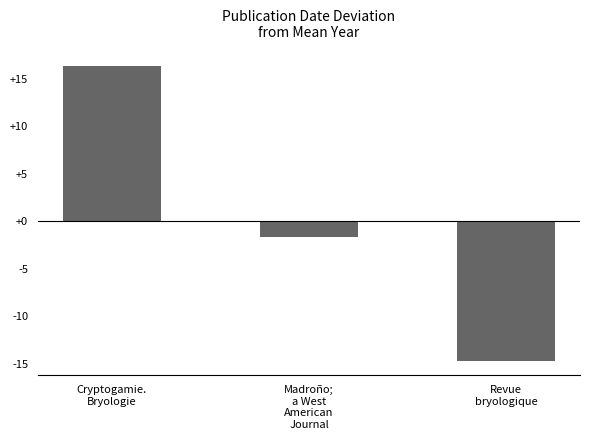

The value at Madroño;
a West
American
Journal is -1.7. True or false?

True